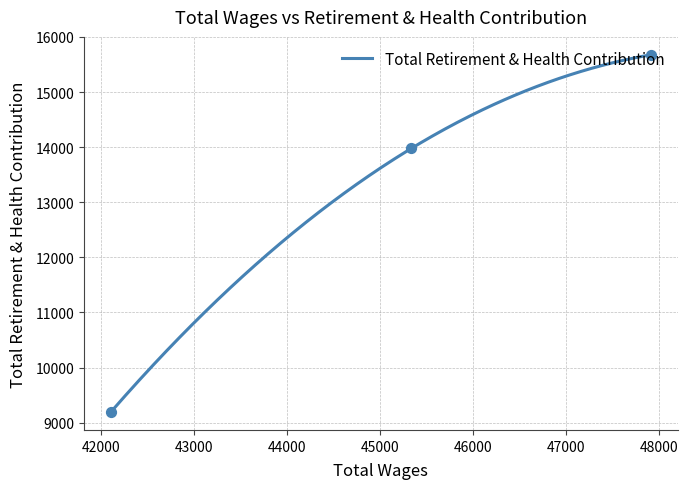

What is the ratio of the value at 47914.0 to the value at 45339.0?

1.1